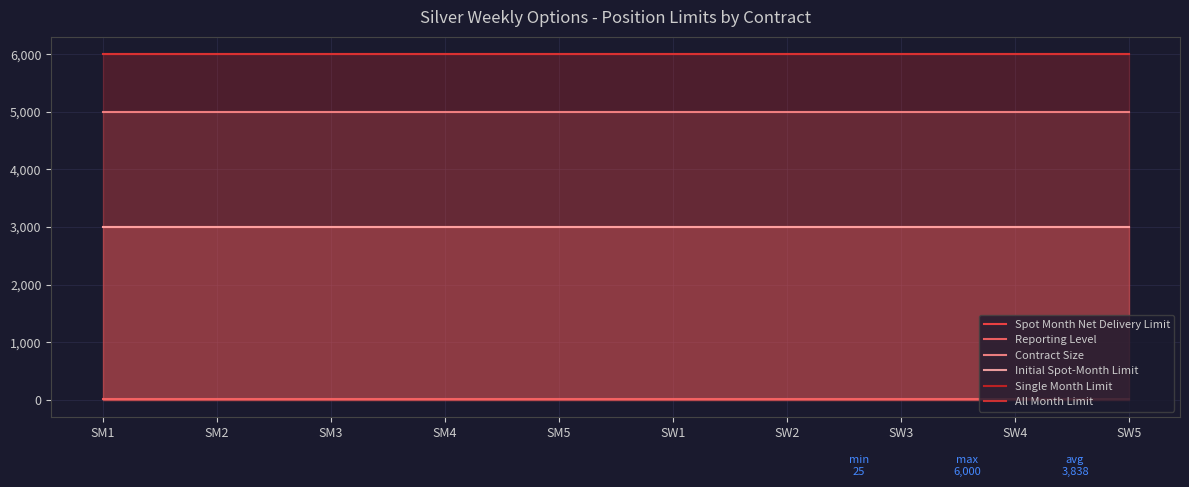

At which category is the sum across all series the highest?

SM1